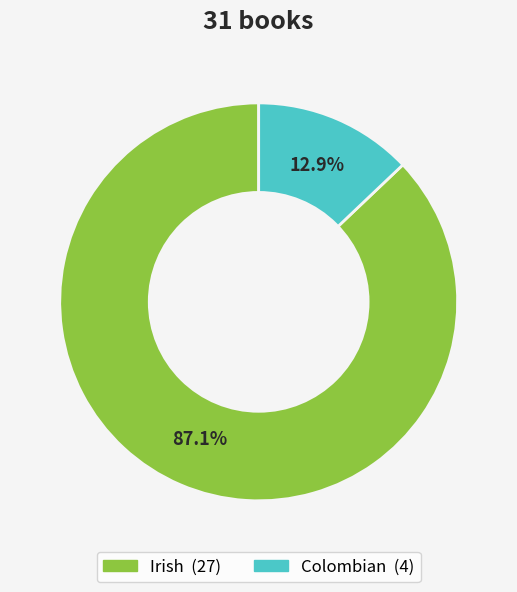

To the nearest percent, what percentage of the pie is Irish?

87%